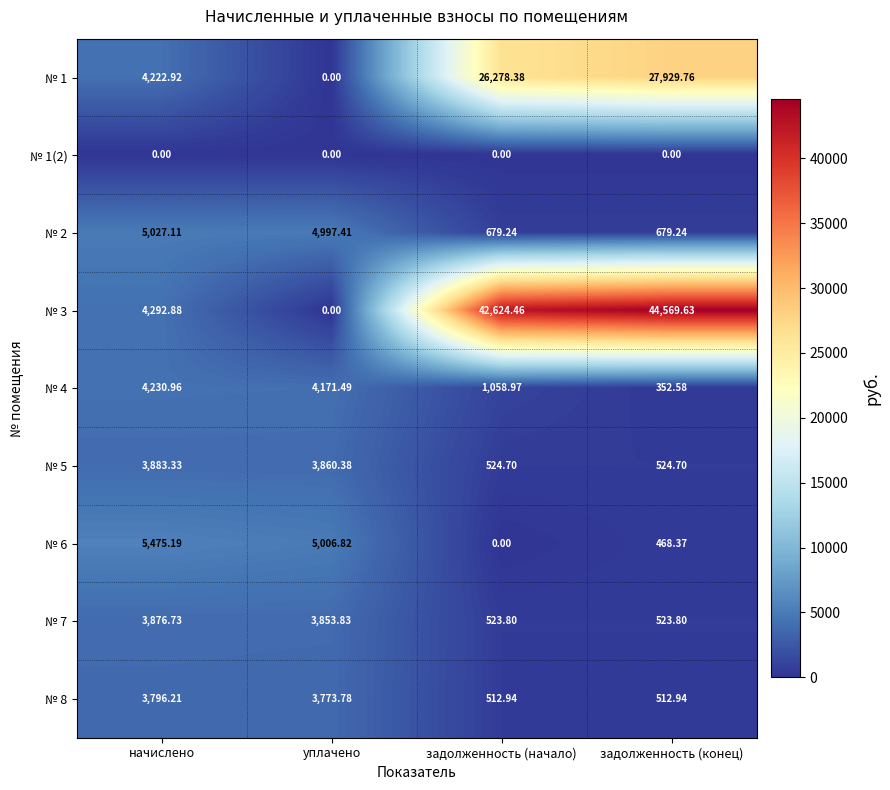

At which category is the sum across all series the highest?

задолженность (конец)